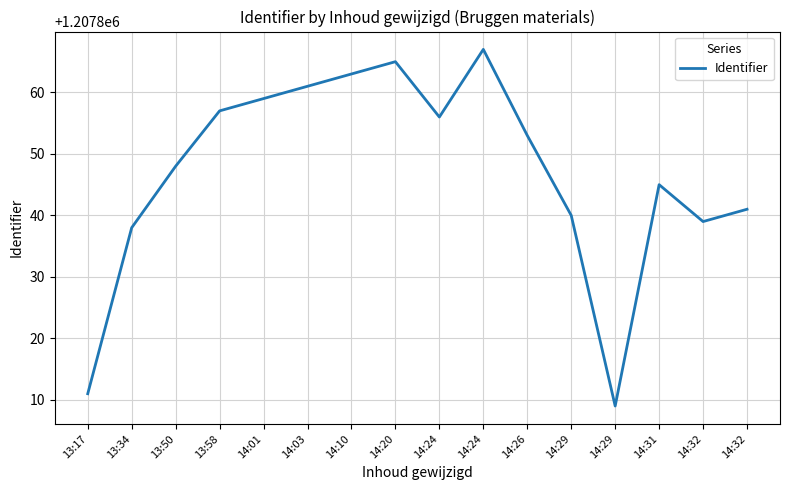

What is the greatest value displayed?

1207867